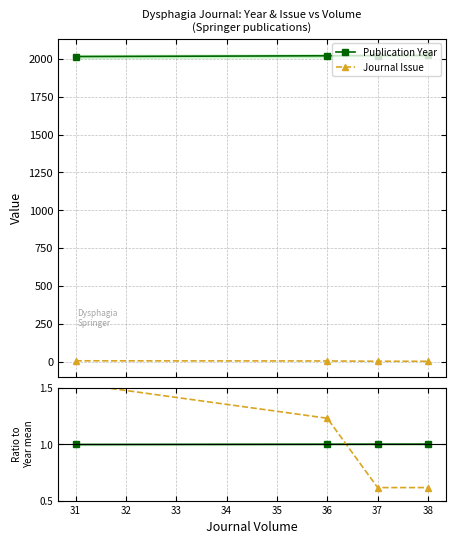

True or false: Publication Year has more than 1 interior local peaks.

False